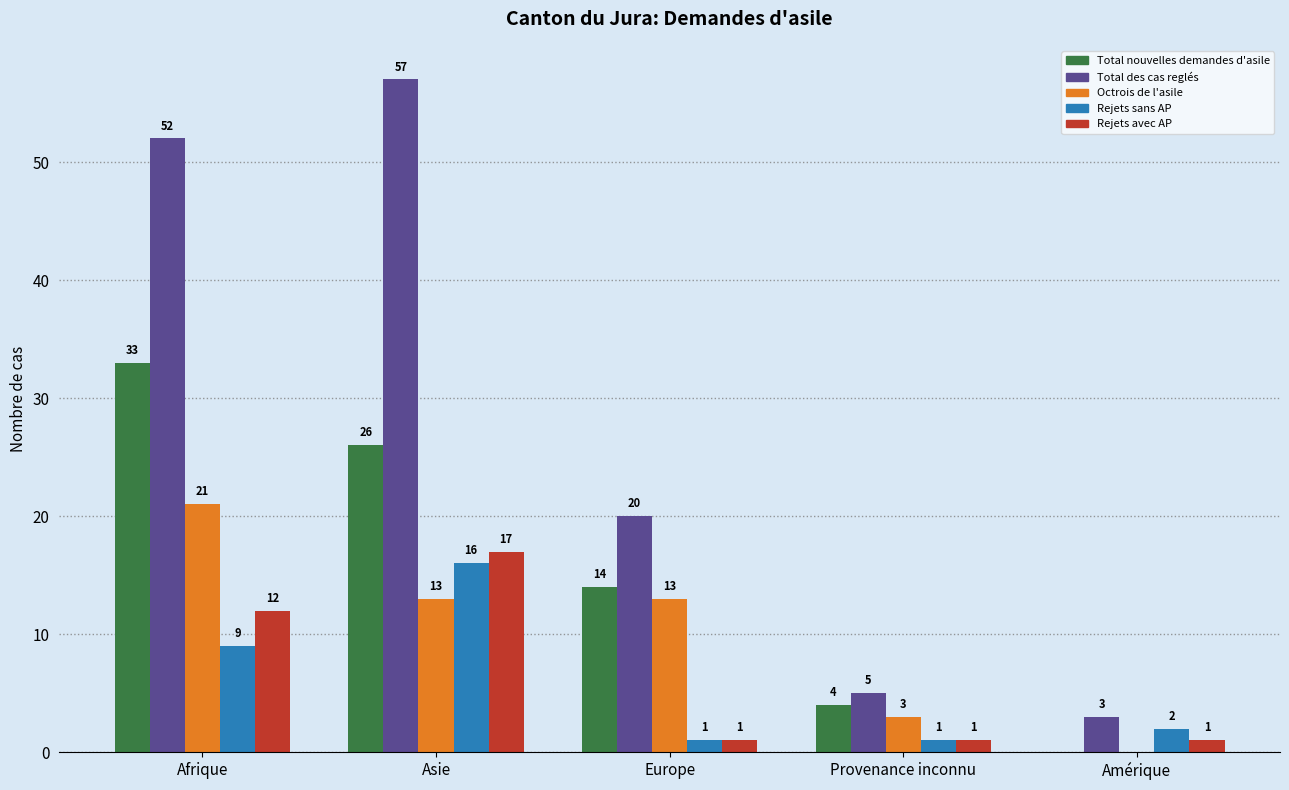

Where is Total des cas reglés nearest to the value 30?

Europe